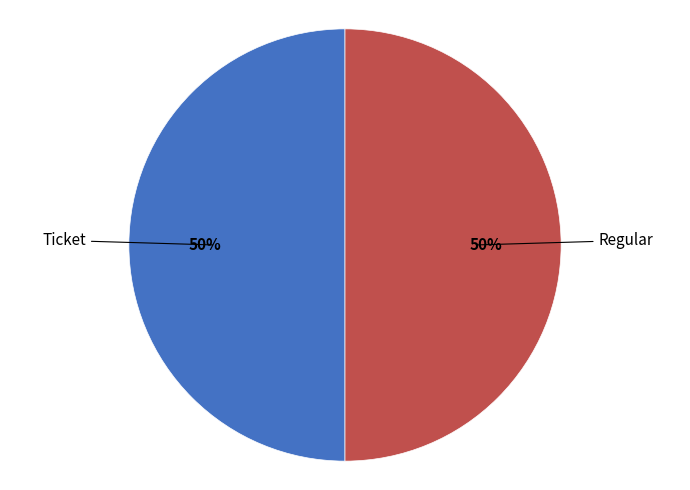

Count the number of slices in the pie.

2